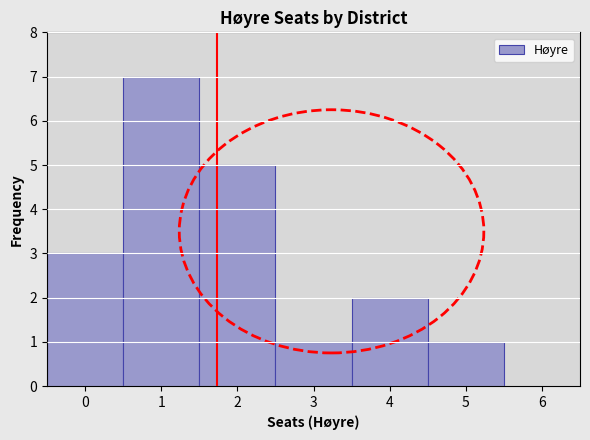

Reading left to right, transcribe this chart: for each bar, give the range it covers on the x-axis and its height. The values are not printed on the chart, so give them approximately, as read against the axis.

-0.5 to 0.5: 3
0.5 to 1.5: 7
1.5 to 2.5: 5
2.5 to 3.5: 1
3.5 to 4.5: 2
4.5 to 5.5: 1